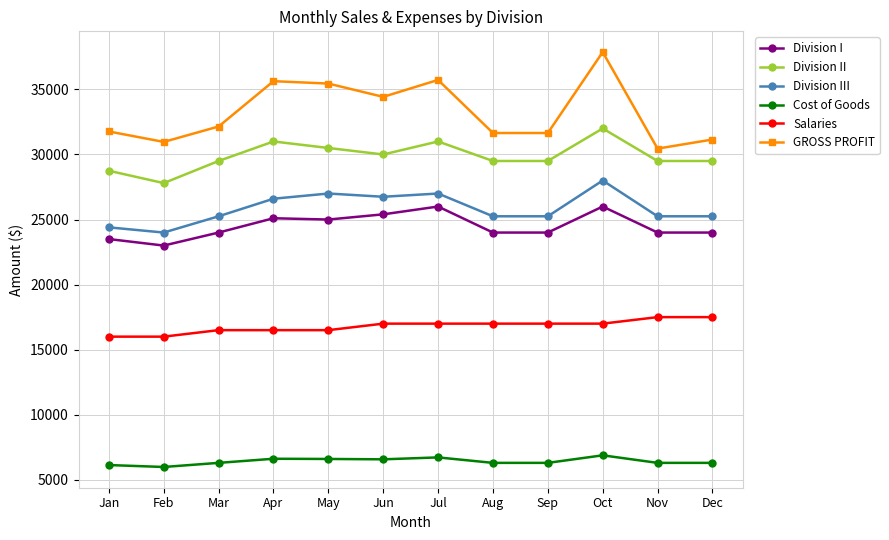

In Division II, how many points are higher than both neighbors (excluding endpoints)?

3